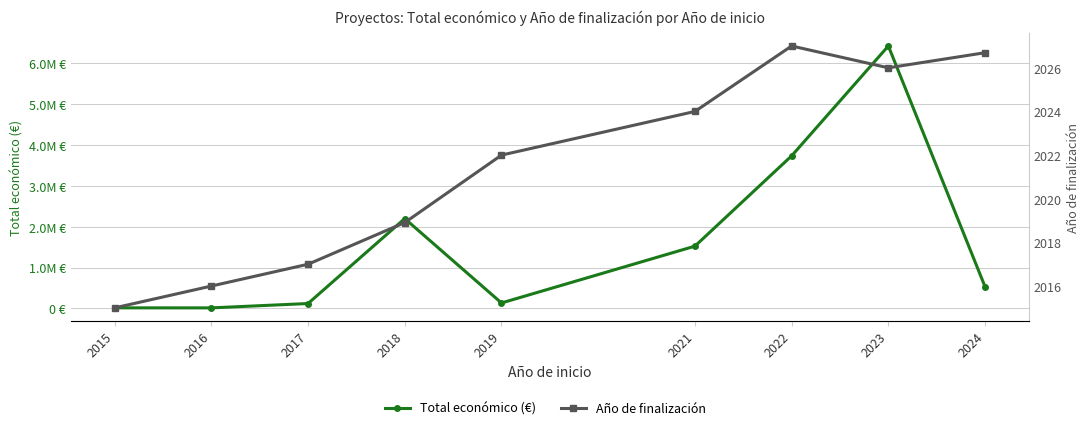

Is it true that Total económico (€) equals 133702.0 at 2019?

True